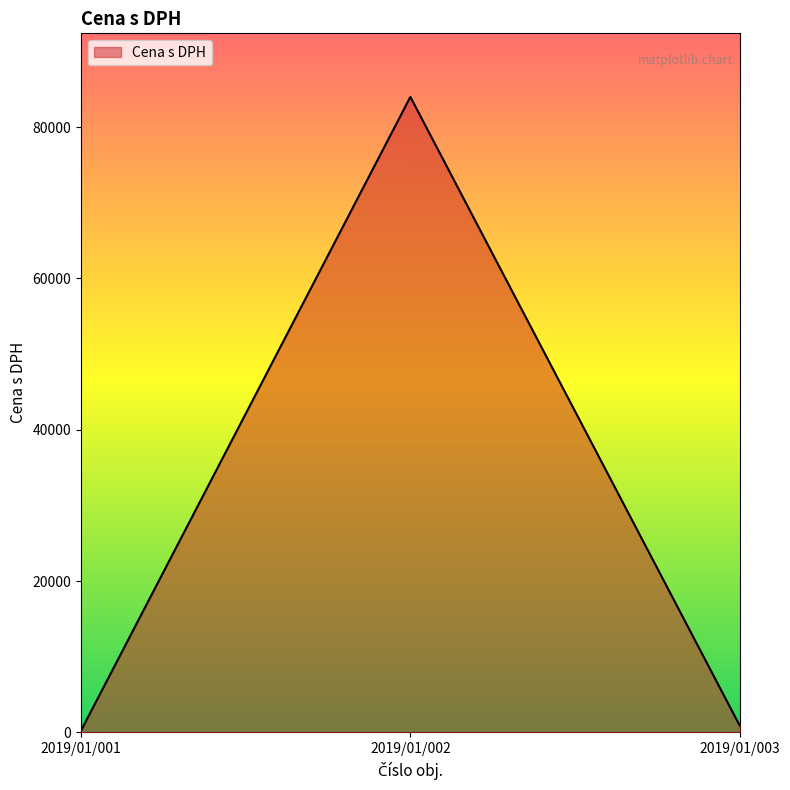

The value at 2019/01/002 is 56466. True or false?

False